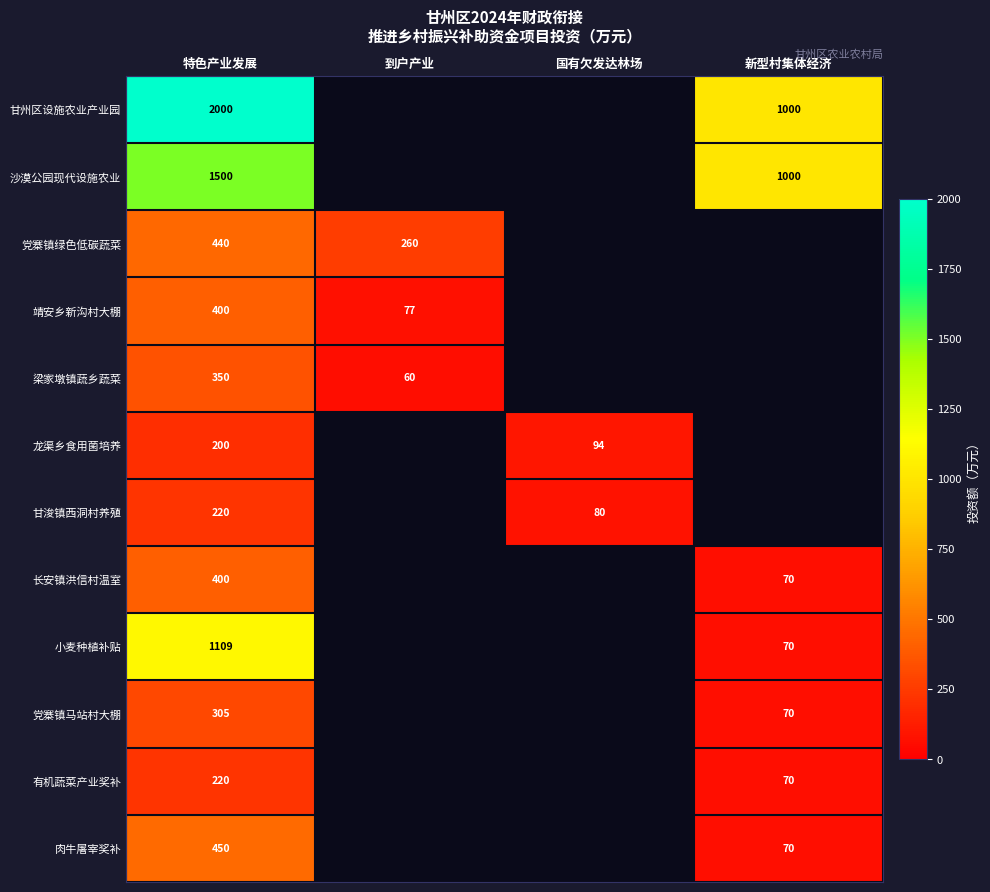

Count the number of data series in this chart.

12